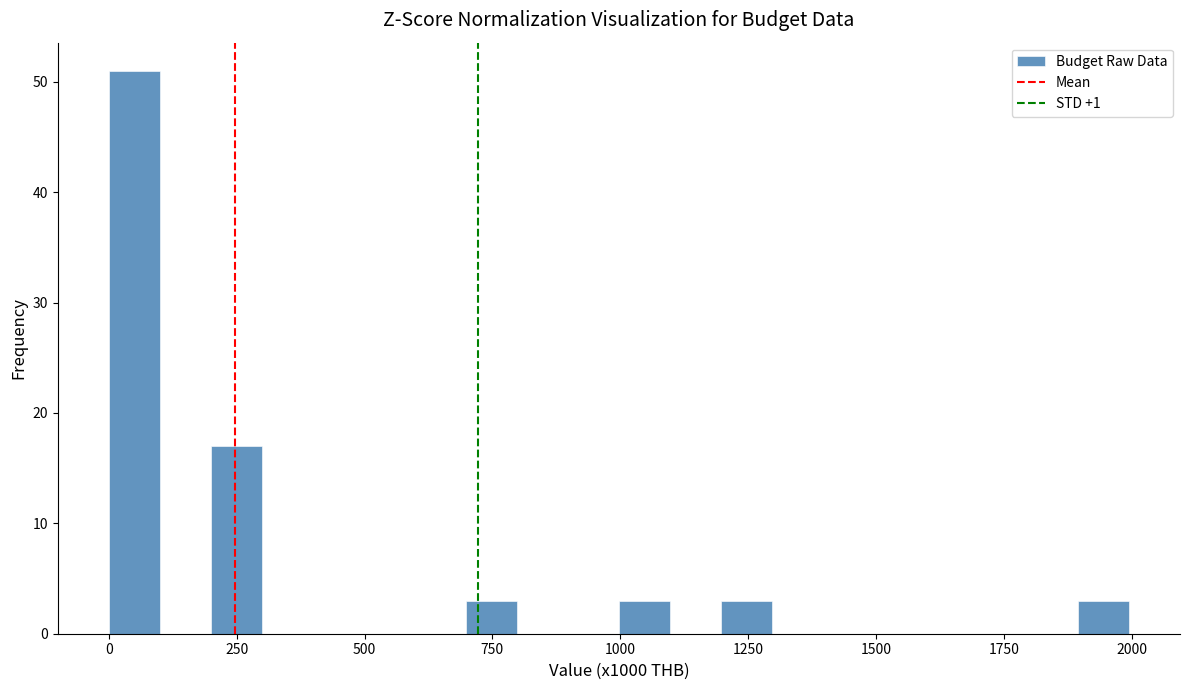

Around what value on the x-axis is the tallest bar? Give the approximate position of its centre, as read against the axis.

50